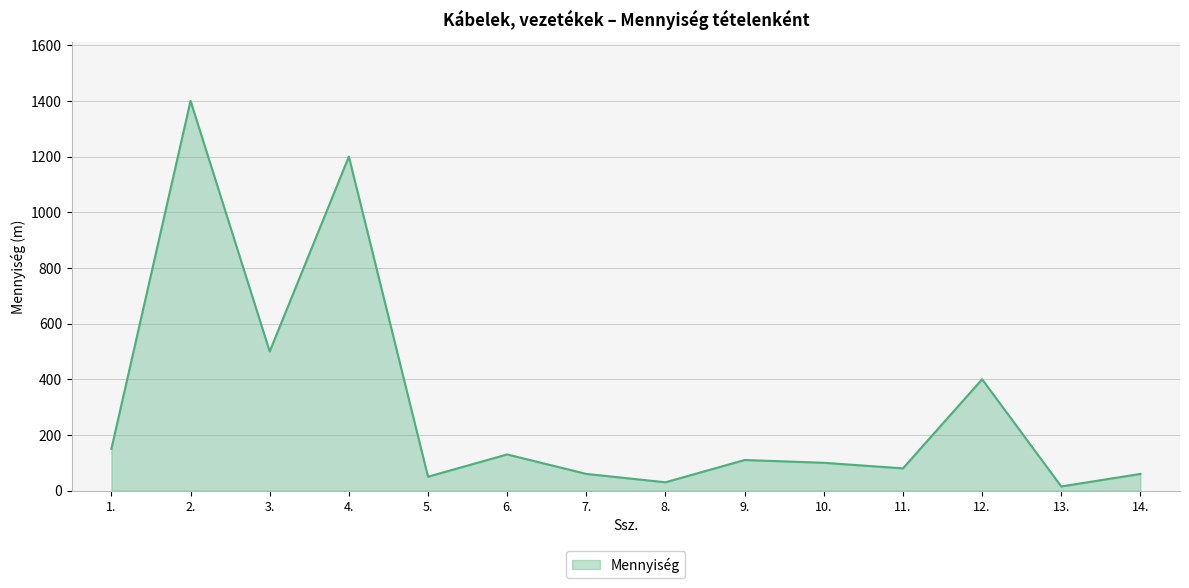

Reading left to right, what are all the values shown in this chart?

150	1400	500	1200	50	130	60	30	110	100	80	400	15	60